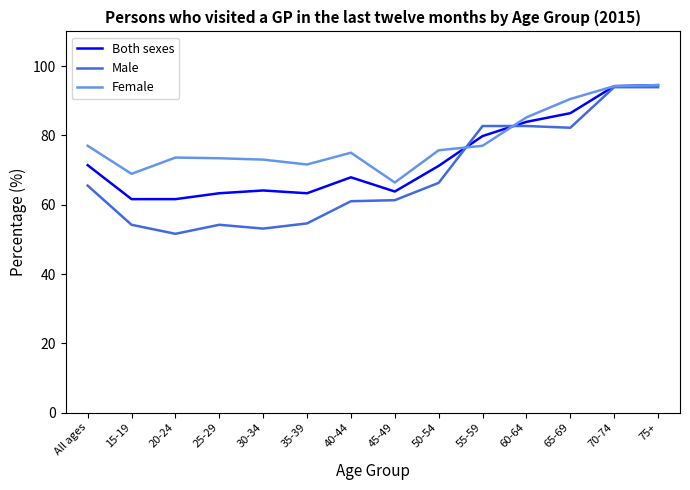

True or false: Male has a value of 24.8 at 50-54.

False